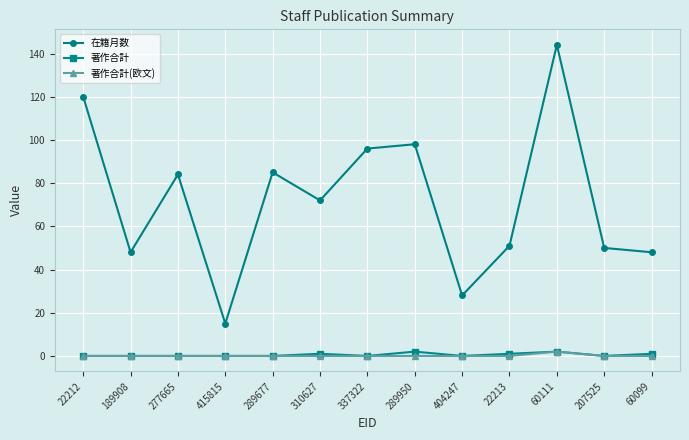

What are all the series names shown in the legend?

在籍月数, 著作合計, 著作合計(欧文)